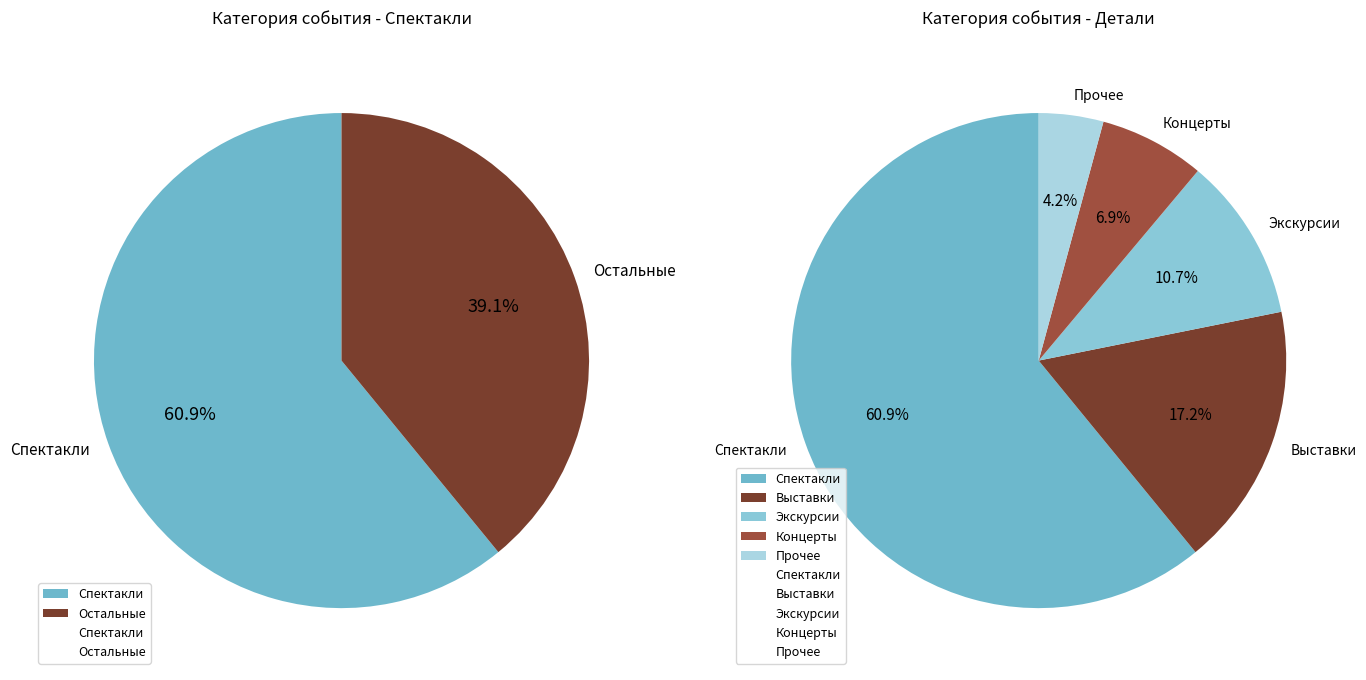

Combined, what portion of the pie is Концерты and Прочее?

11.1%